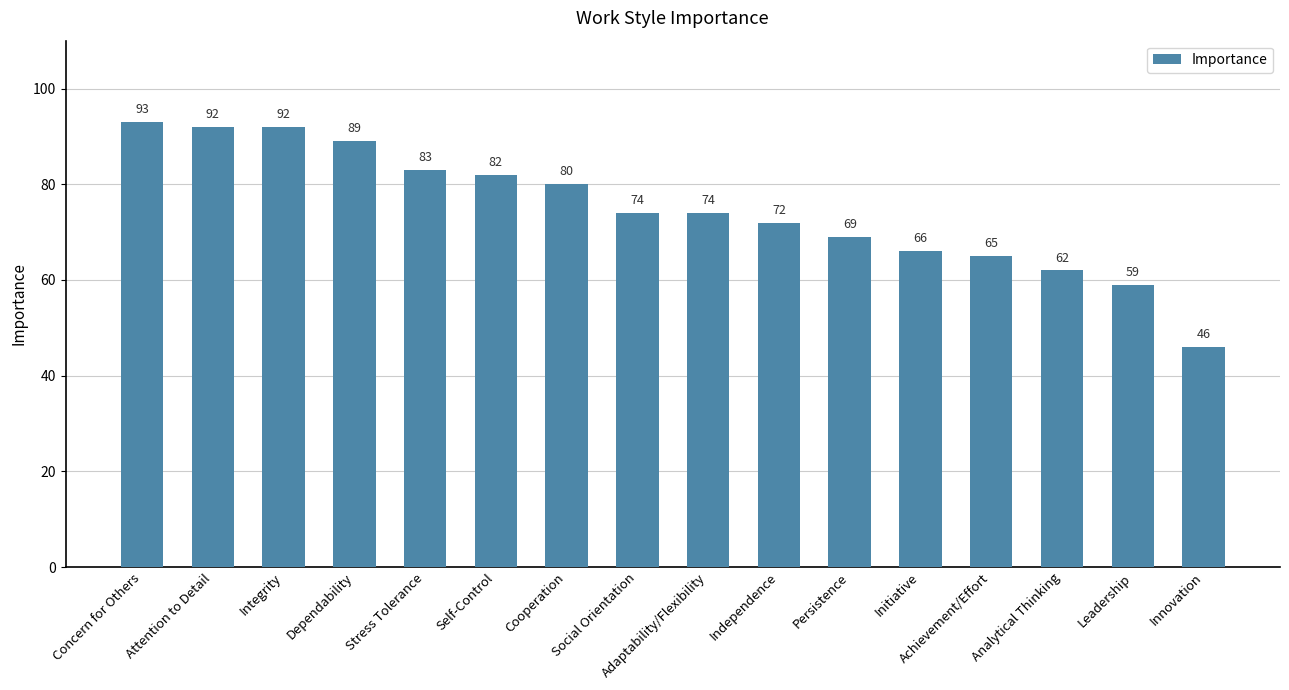

What is the difference between the maximum and second lowest values?

34